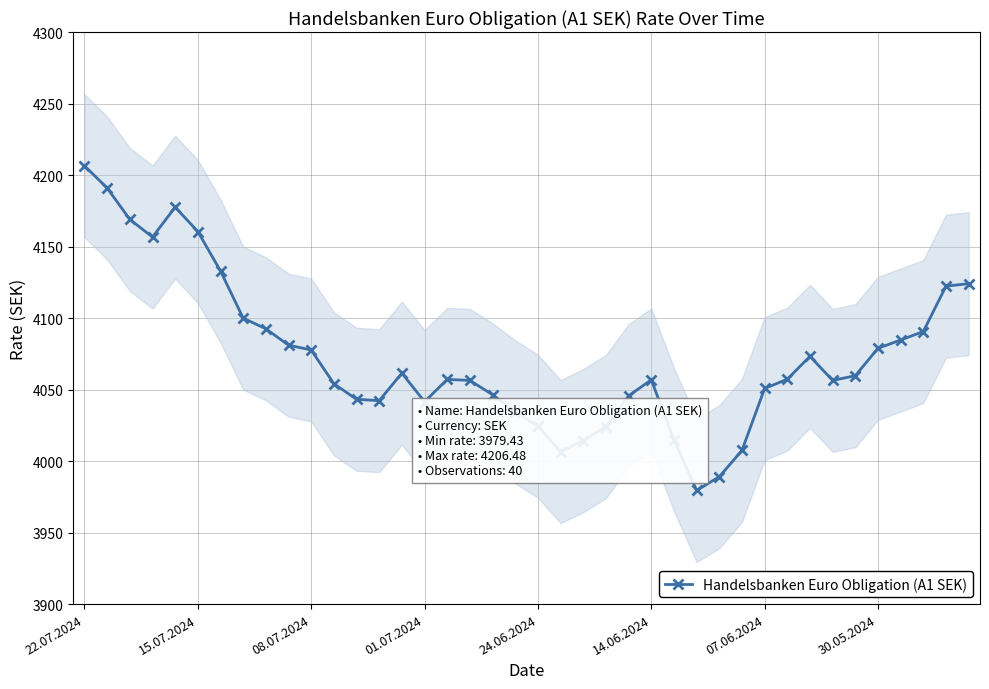

How many points are higher than both their immediate neighbors (excluding endpoints)?

5